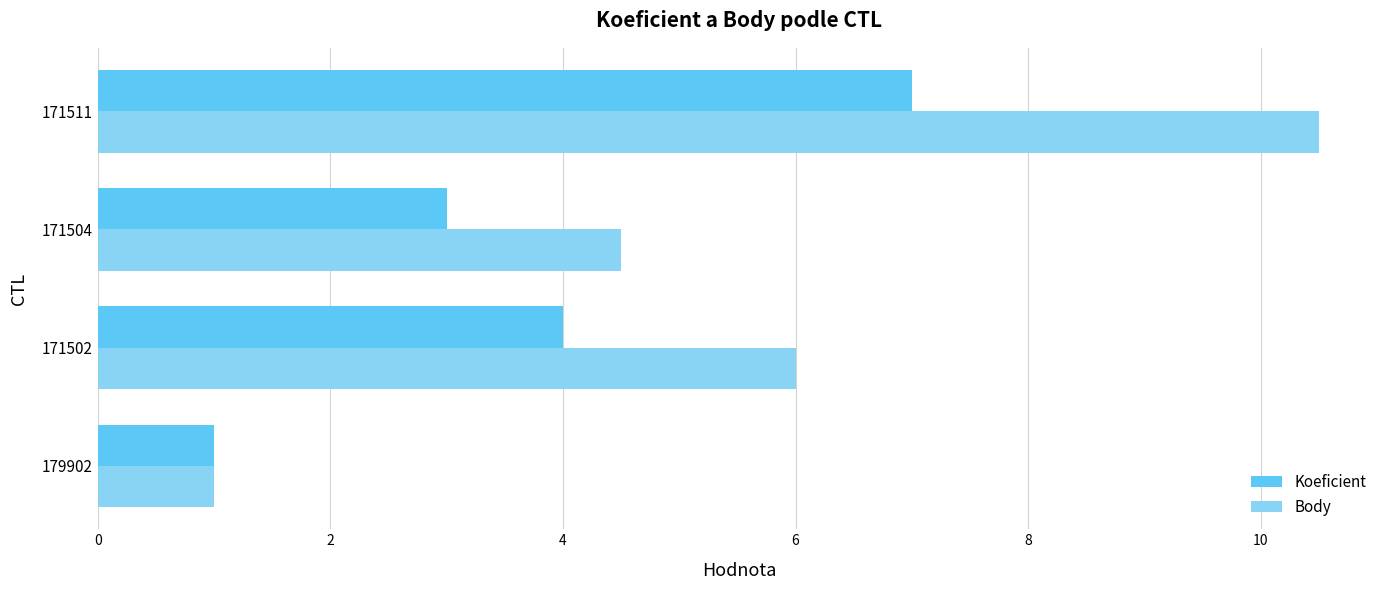

What is the sum of the Body values at 179902 and 171502?

7.0